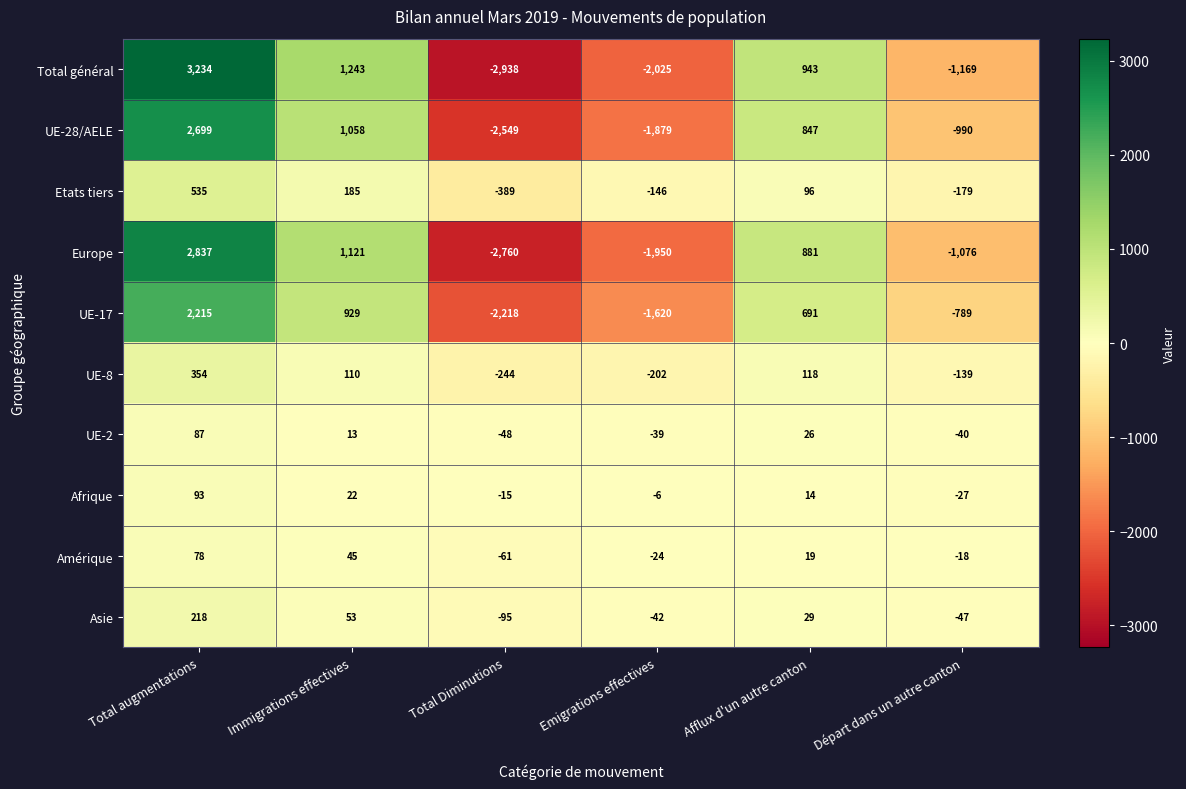

What is the minimum value shown in the chart?

-2938